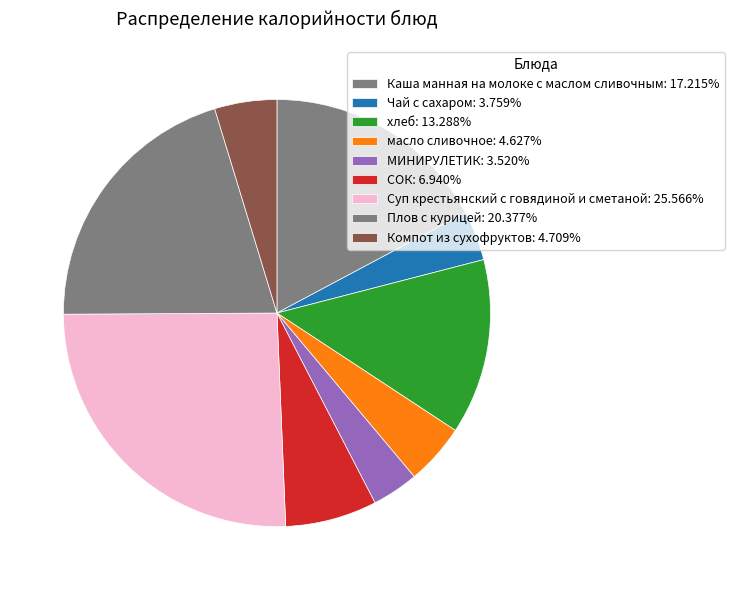

Count the number of slices in the pie.

9